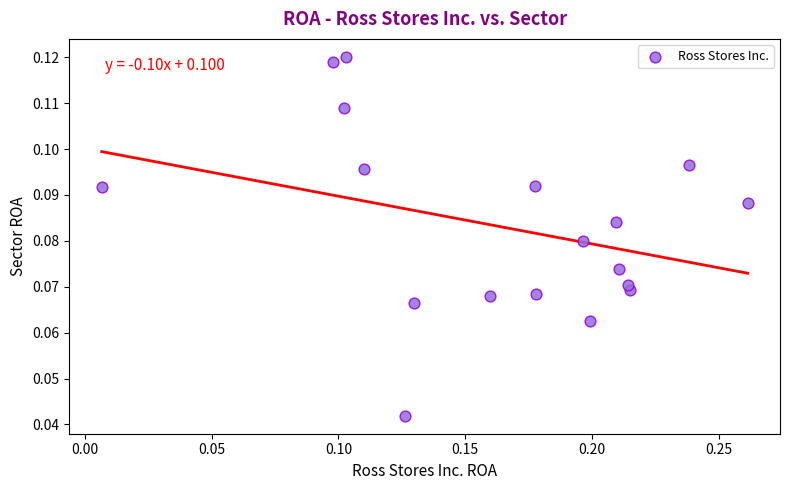

How many points are shown in the scatter plot?

18